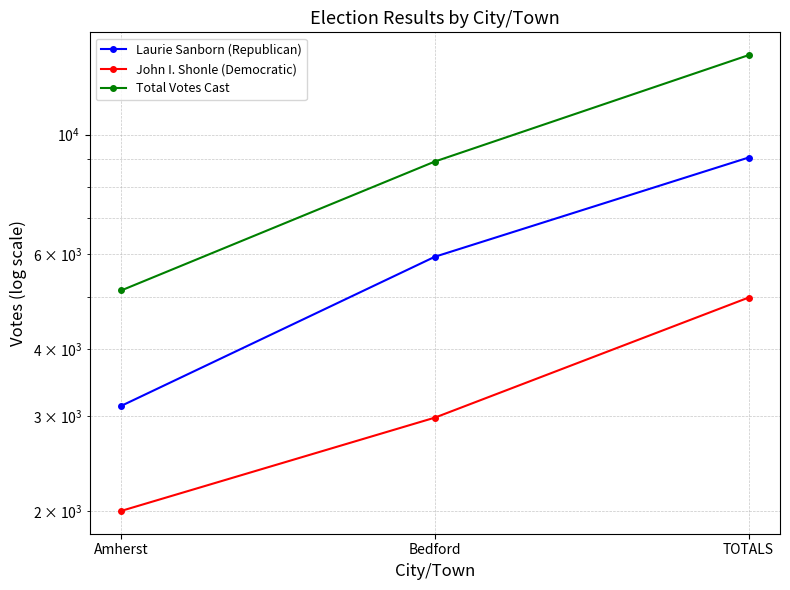

What is the greatest value displayed?

14051